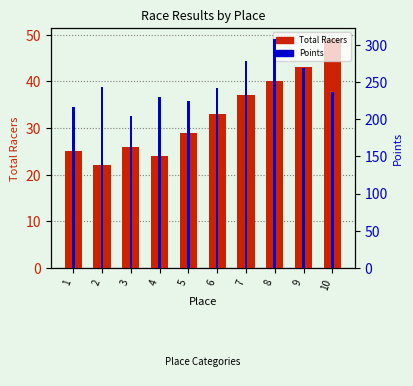

Are the bars grouped side by side (vs. stacked)?

Yes